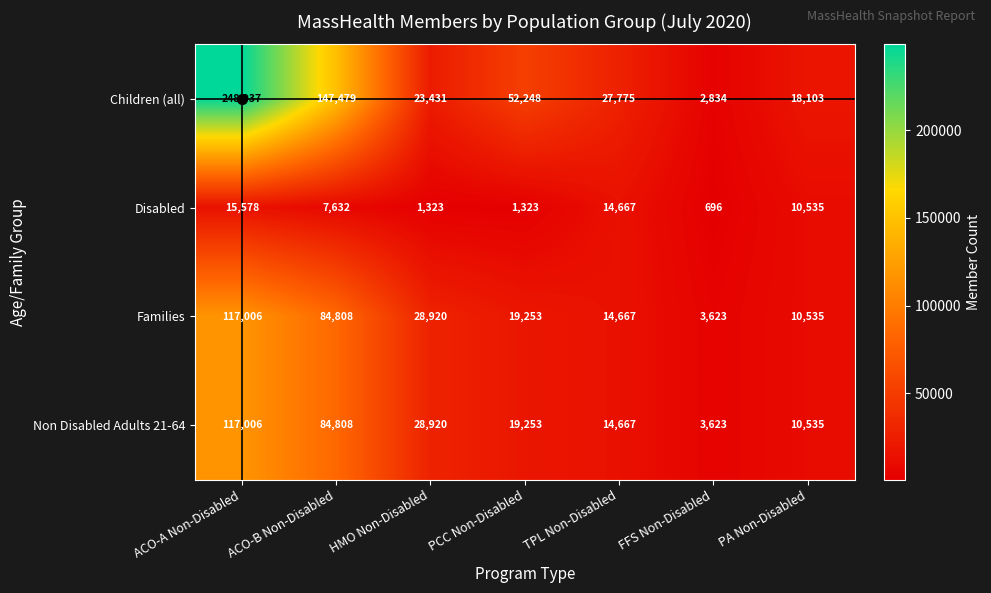

What is the difference between the second highest and second lowest values in the Families series?

74273